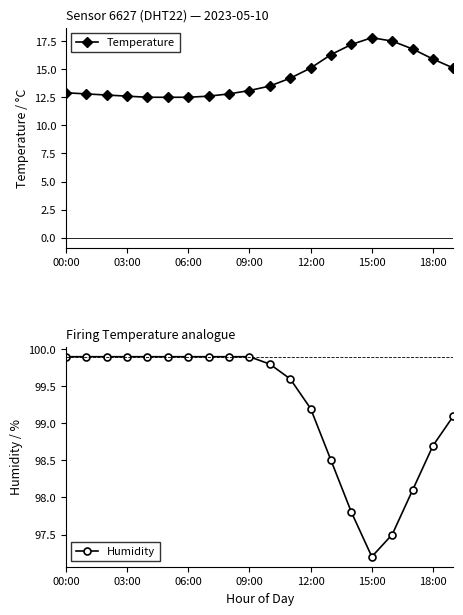

Reading left to right, extract all data points from this chart.

Temperature: 12.9	12.8	12.7	12.6	12.5	12.5	12.5	12.6	12.8	13.1	13.5	14.2	15.1	16.3	17.2	17.8	17.5	16.8	15.9	15.1
Humidity: 99.9	99.9	99.9	99.9	99.9	99.9	99.9	99.9	99.9	99.9	99.8	99.6	99.2	98.5	97.8	97.2	97.5	98.1	98.7	99.1